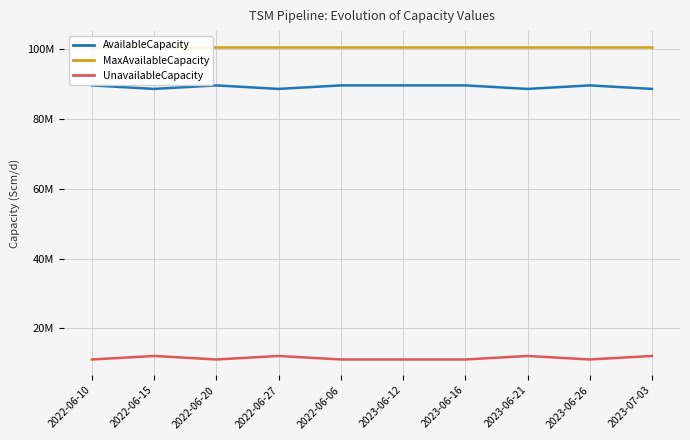

In UnavailableCapacity, how many points are higher than both neighbors (excluding endpoints)?

3